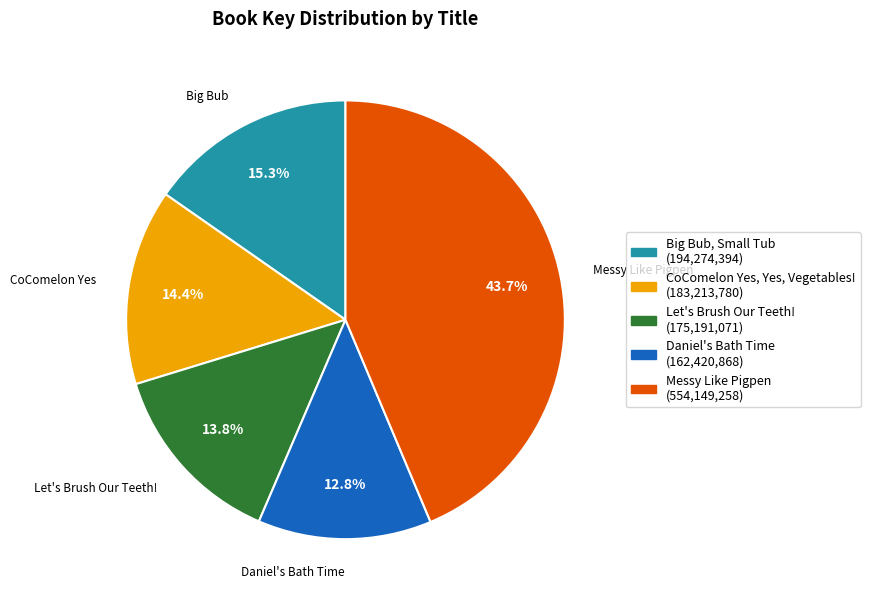

Does any single category account for the majority?

No